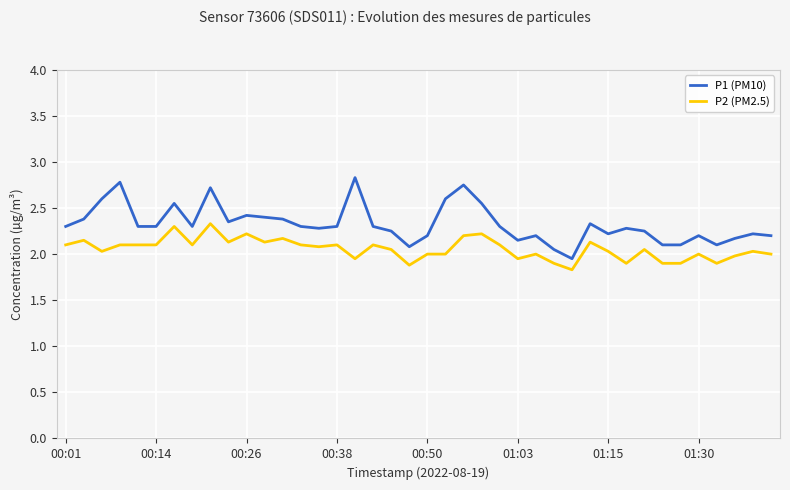

Rank the series by their average value, from highest to lowest.

P1 (PM10), P2 (PM2.5)